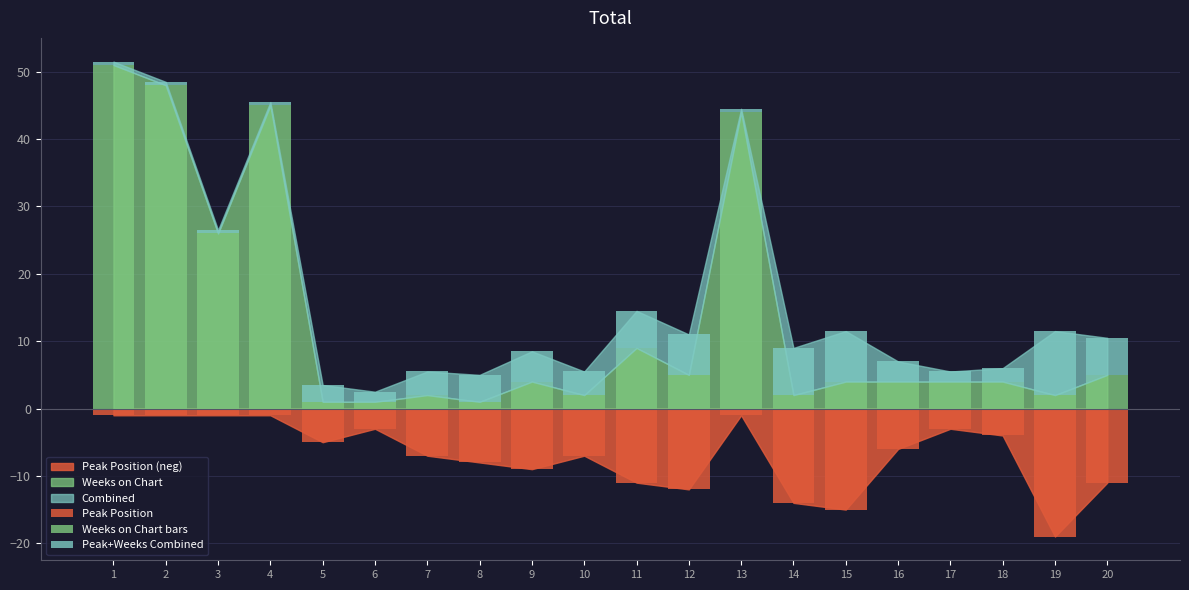

At which category does the chart reach its minimum across all series?

19